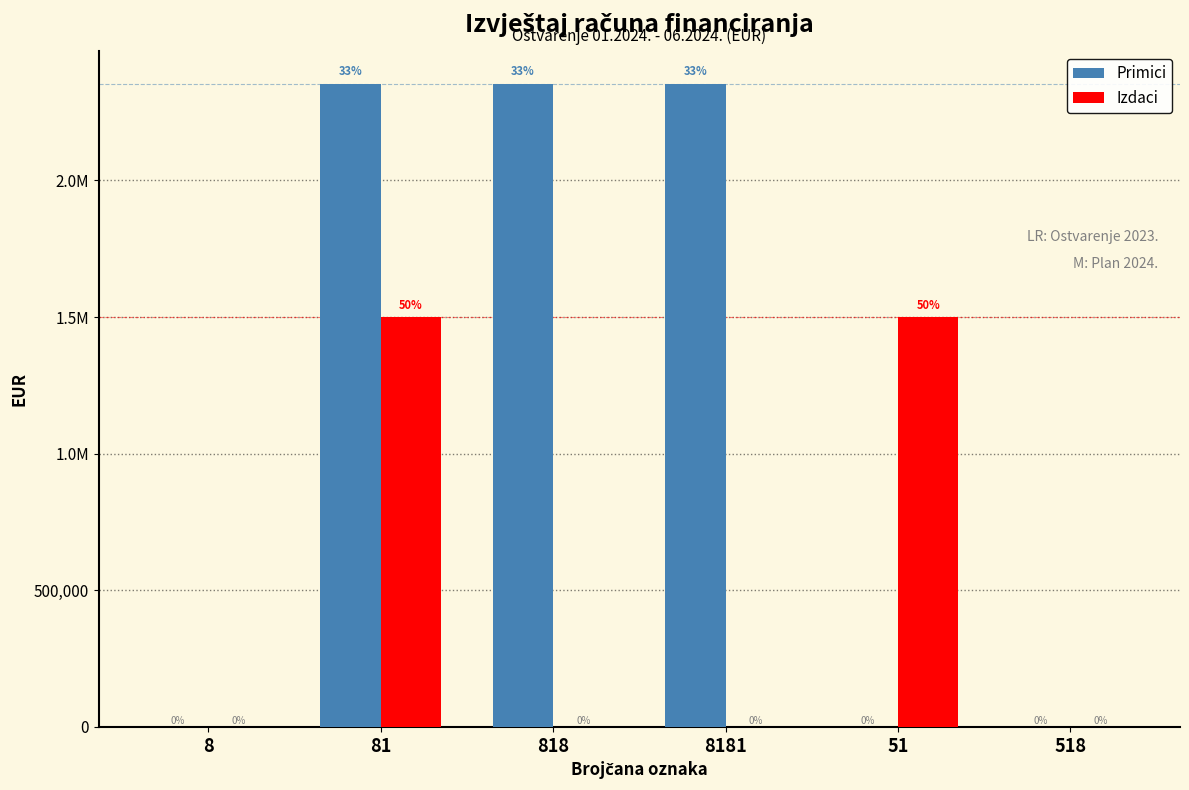

Are the bars grouped side by side (vs. stacked)?

Yes